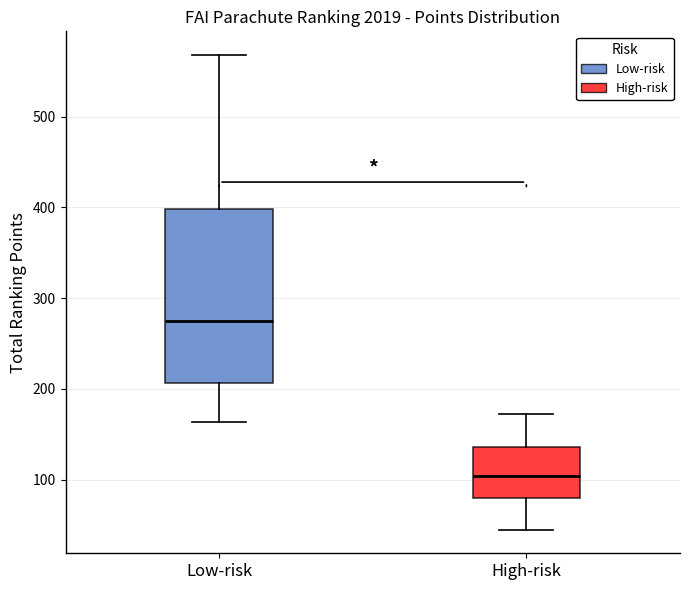

Which box's median line is the lowest?

High-risk